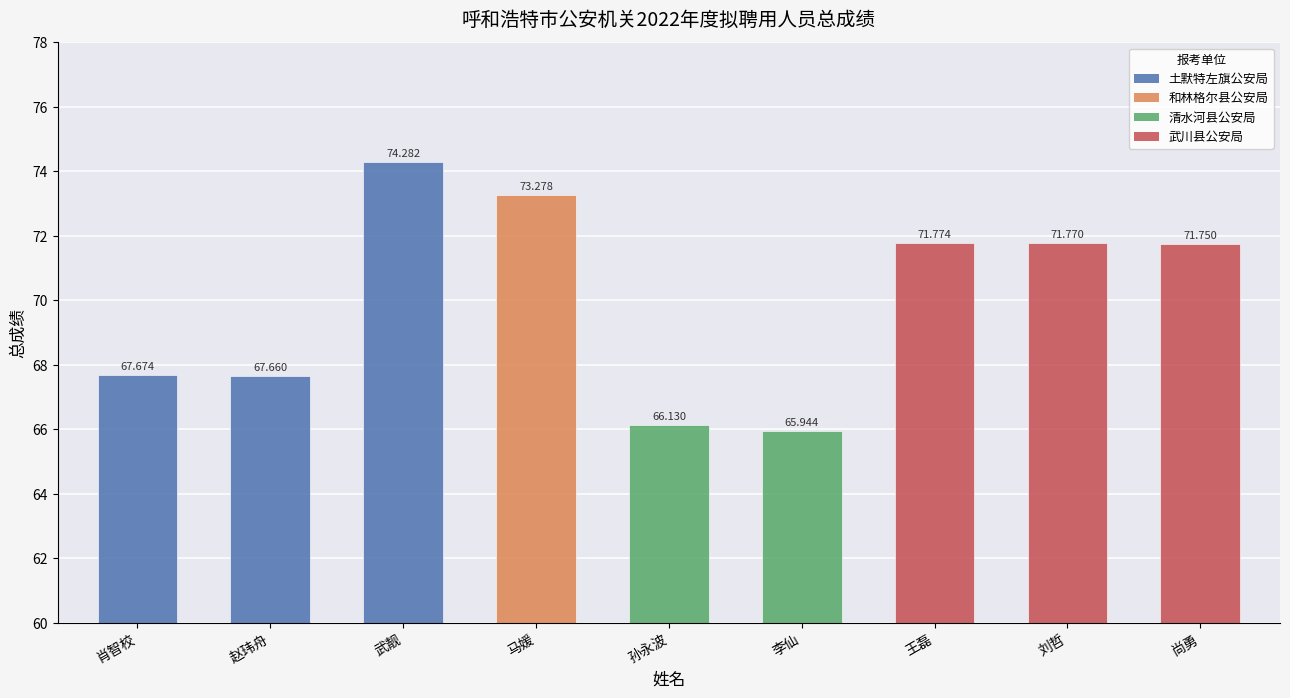

The value at 李仙 is 108.6. True or false?

False